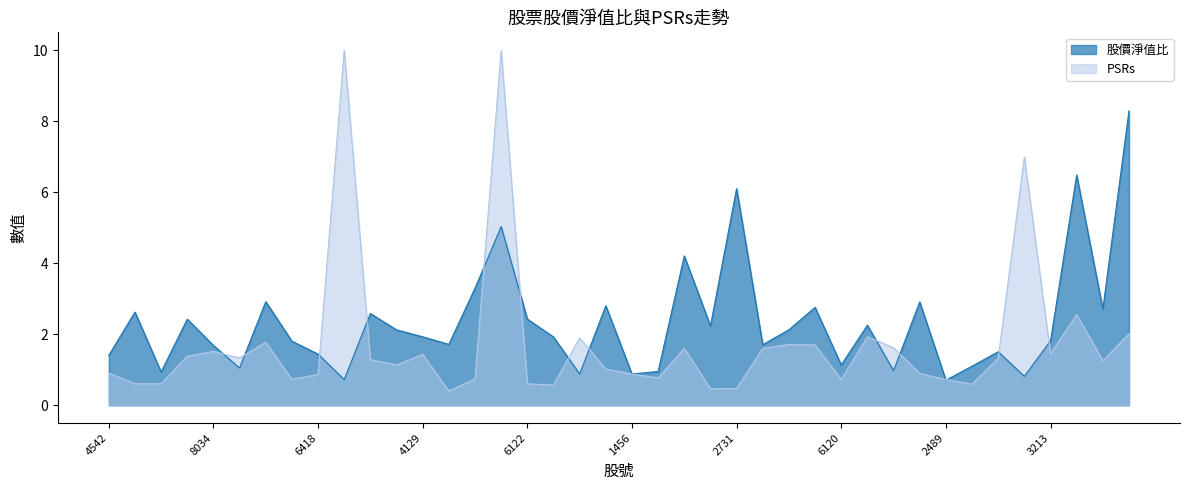

True or false: there are more than 2 points higher than both neighbors.

True